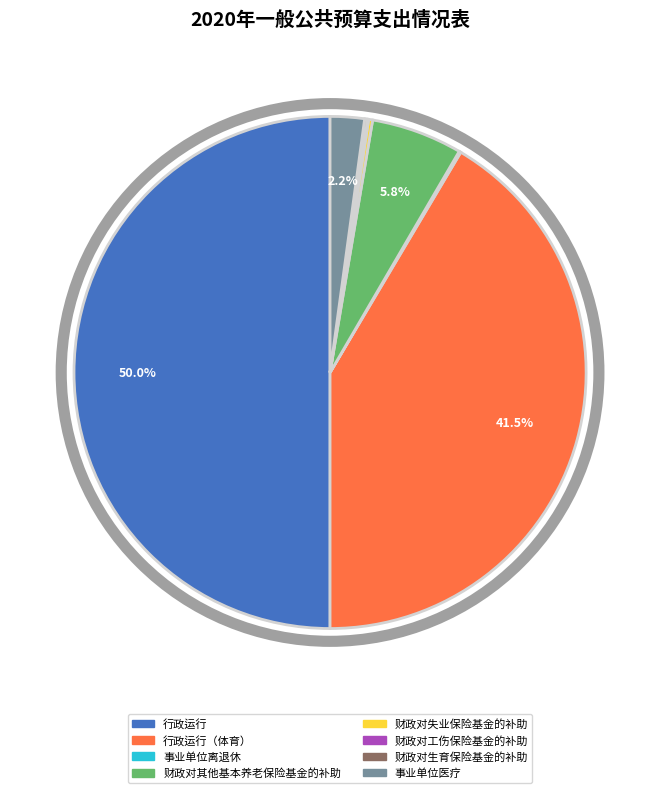

Which category has the biggest portion of the pie?

行政运行